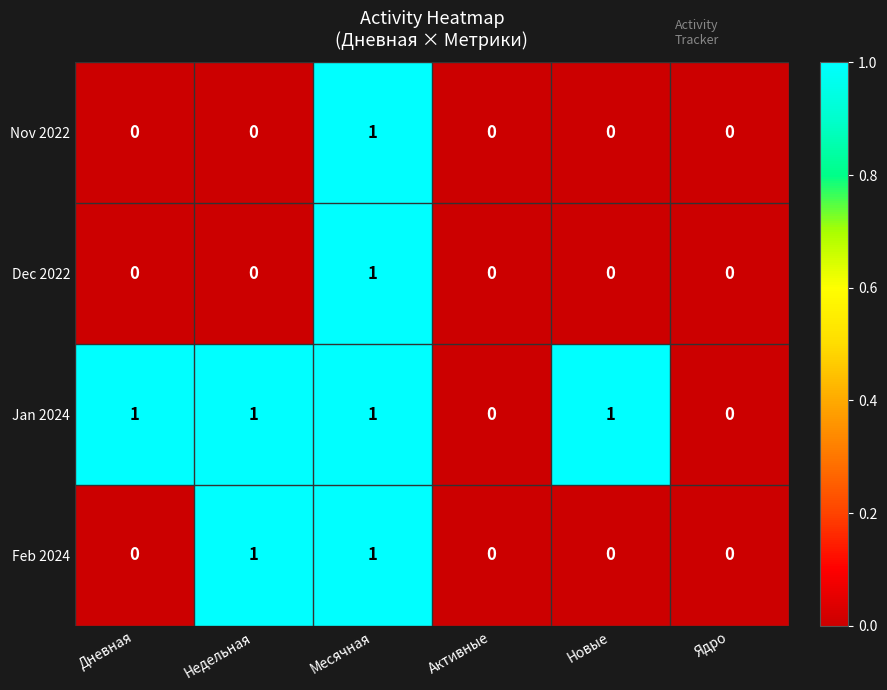

The Dec 2022 series shows 0 at Дневная. True or false?

True